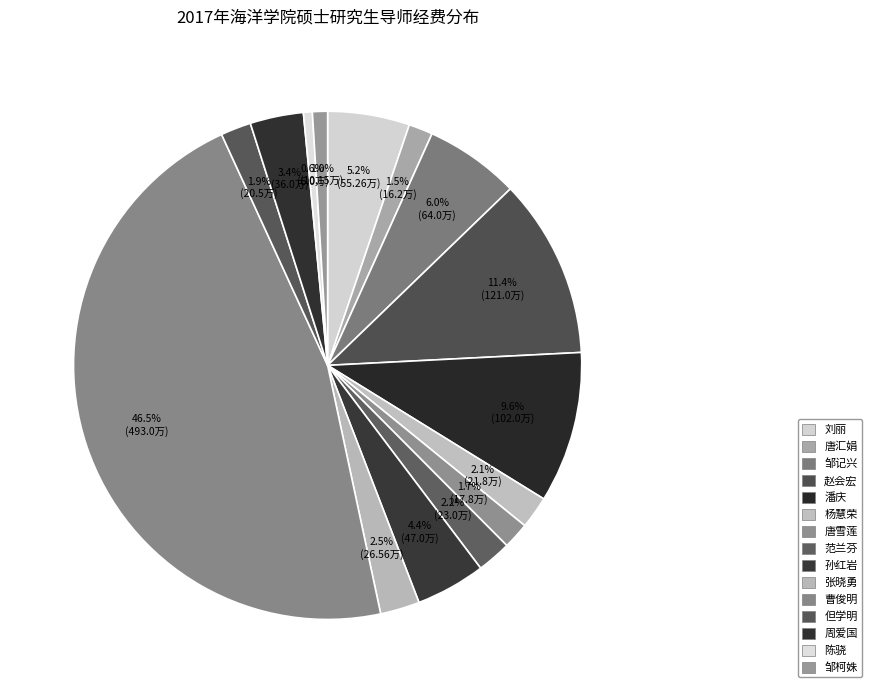

How many slices are in this pie chart?

15